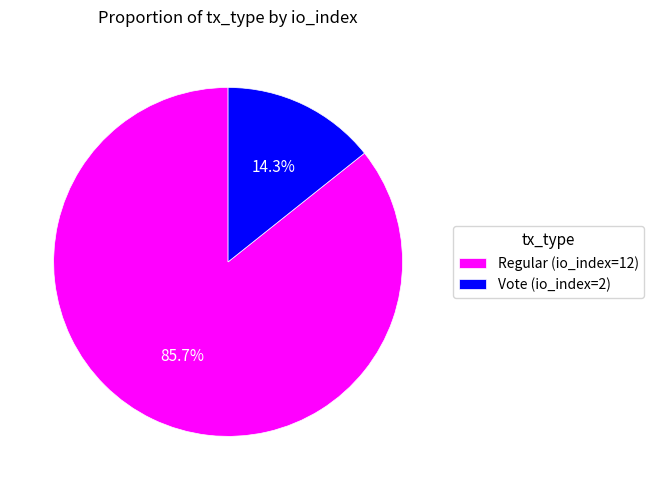

How many segments does this pie chart have?

2